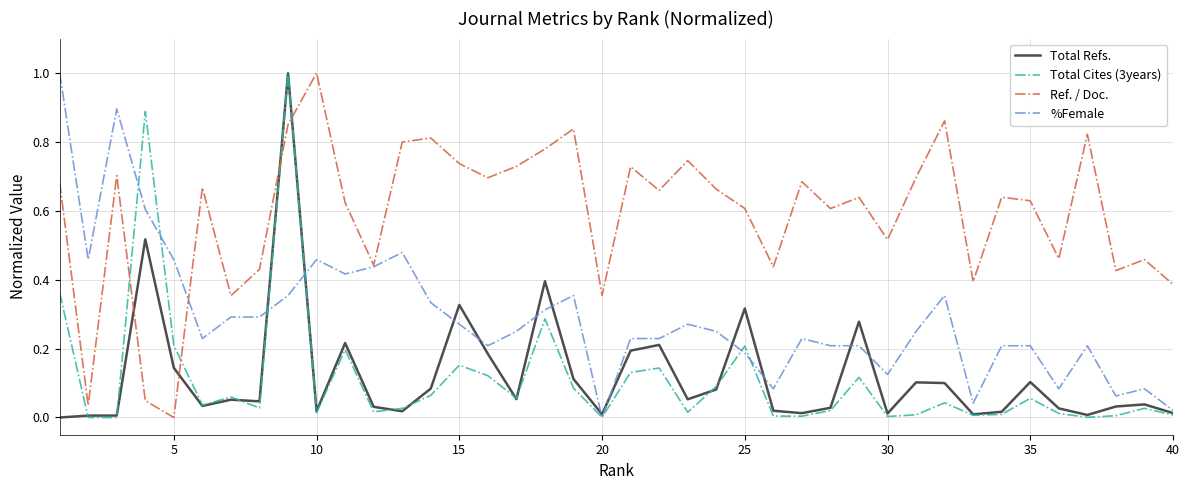

What is the sum of all Total Refs. values?

4.9